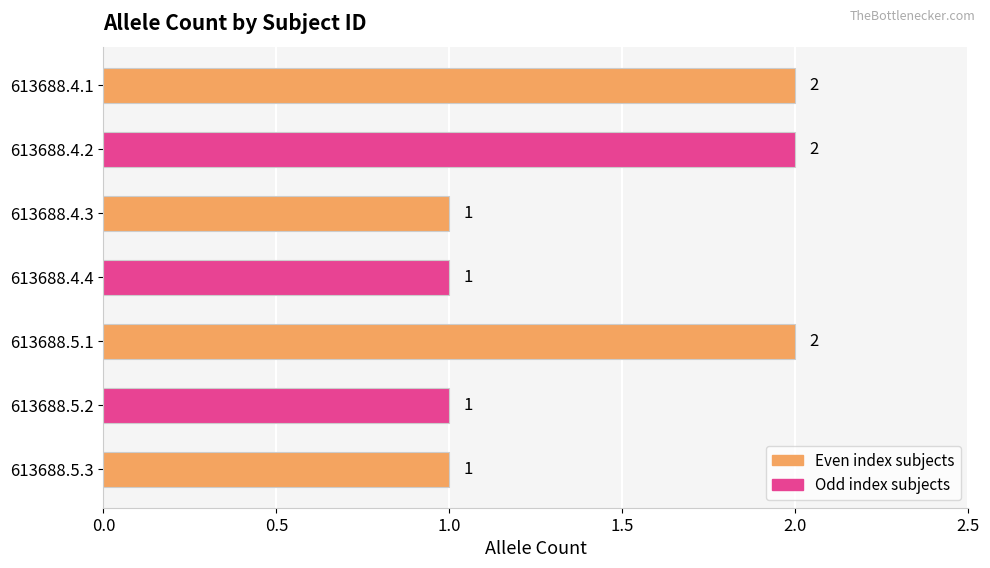

True or false: the data shows 2 at 613688.4.3.

False